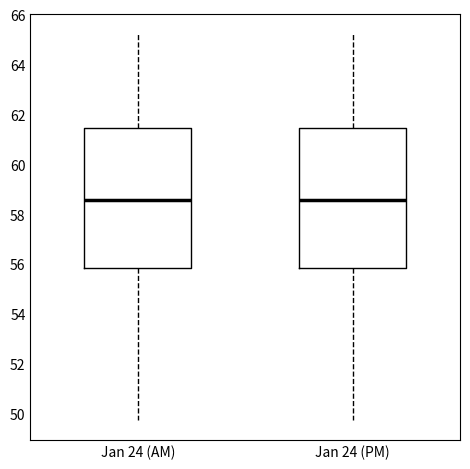

Reading left to right, read every box against the y-axis: the position of its median line, the range the box covers, and the ends of its whiskers. The values are not printed on the chart, so give them approximately, as read against the axis.

Jan 24 (AM): median 58.6, box 55.8 to 61.4, whiskers 49.8 to 65.2
Jan 24 (PM): median 58.6, box 55.8 to 61.4, whiskers 49.8 to 65.2